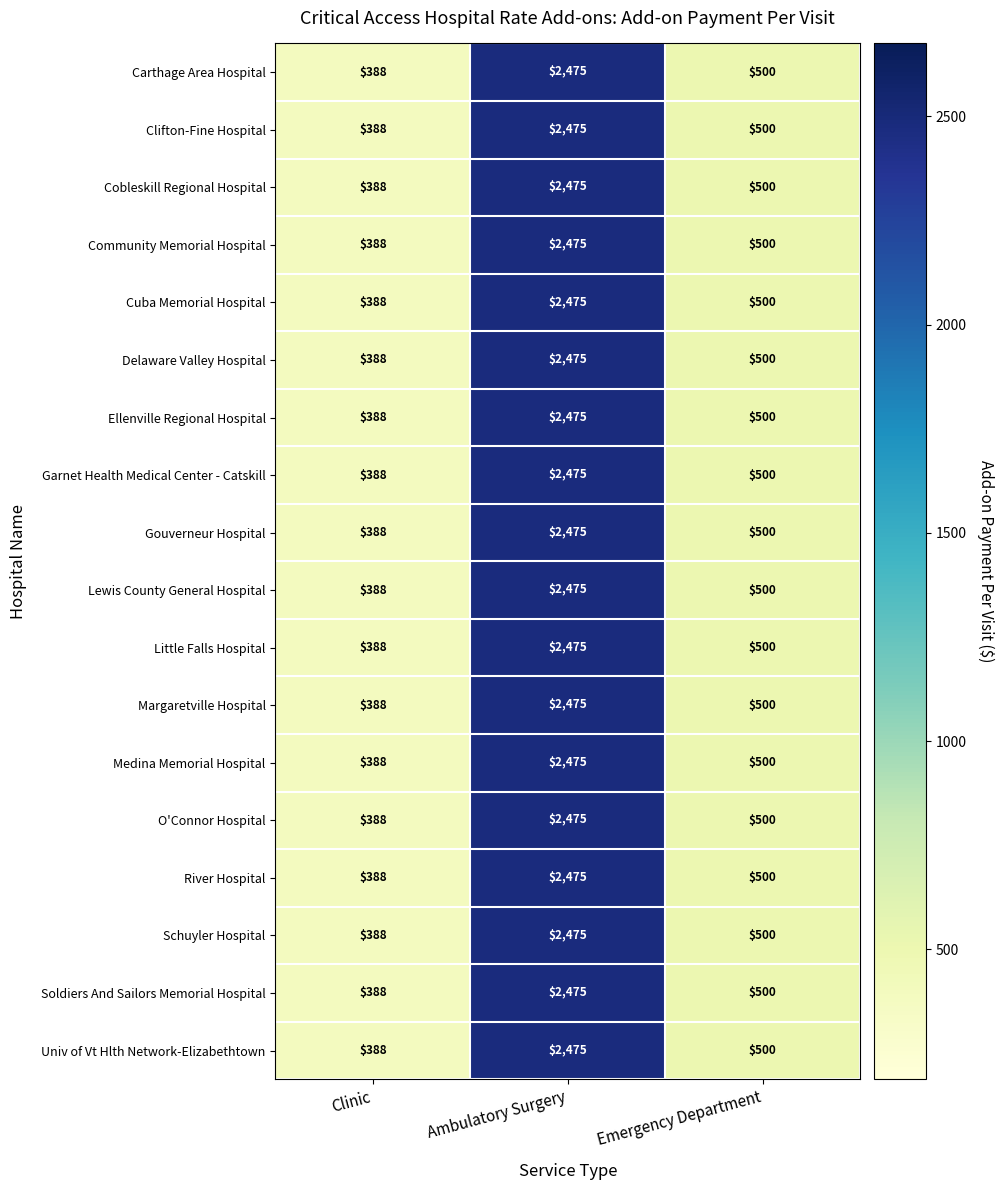

What is the difference between the Cobleskill Regional Hospital values at Emergency Department and Ambulatory Surgery?

1975